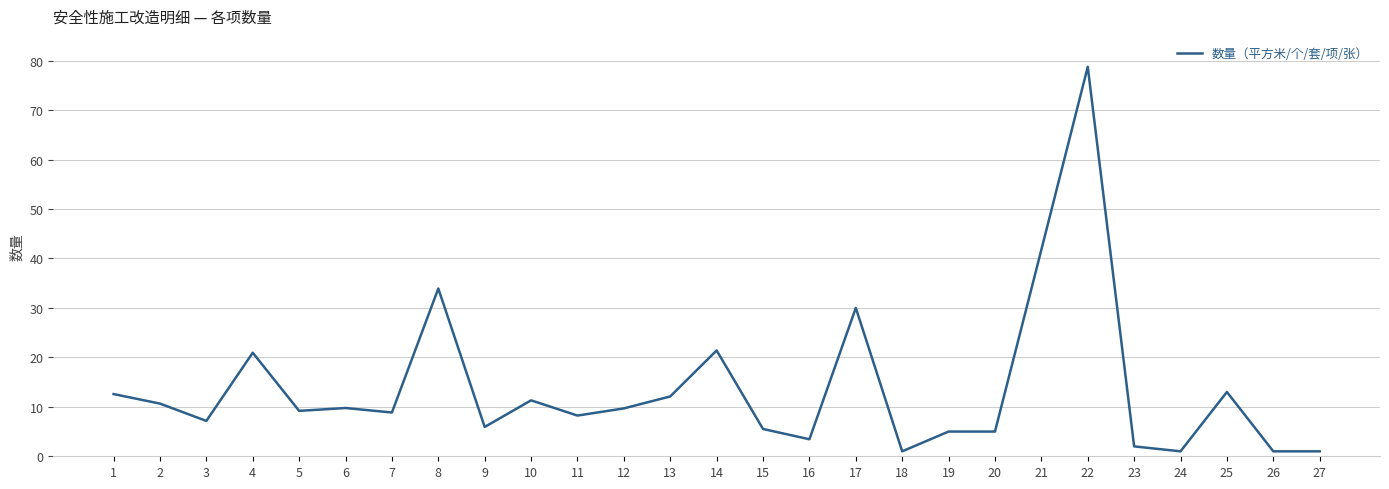

Which has a higher value, 10 or 20?

10